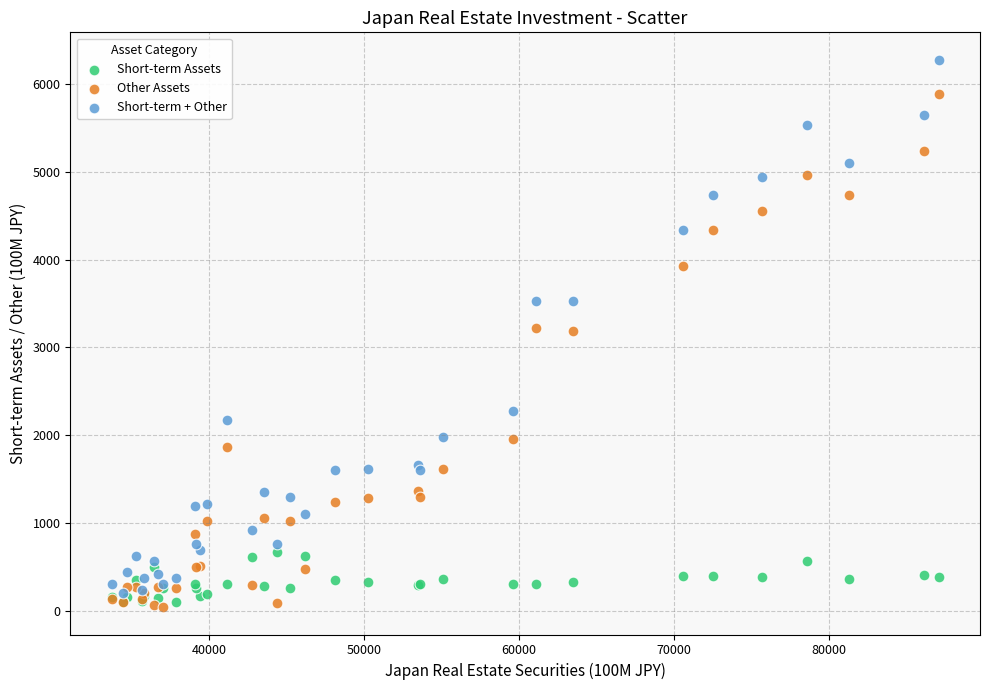

What are all the series names shown in the legend?

Short-term Assets, Other Assets, Short-term + Other